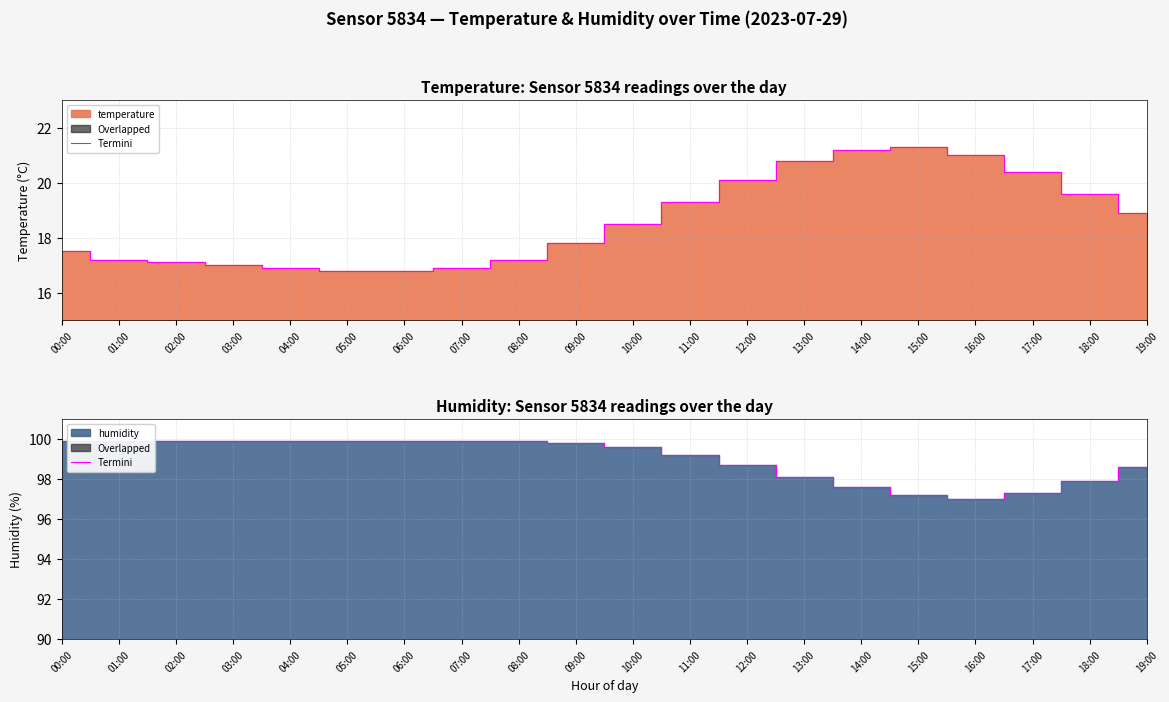

What is the change in value from 06:00 to 13:00?

-1.8